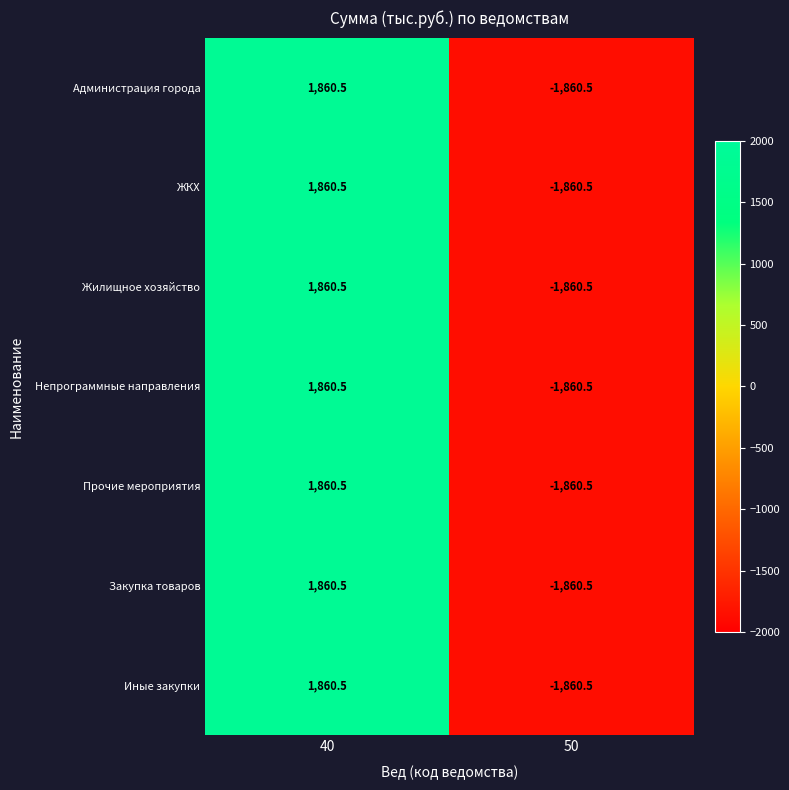

Reading left to right, list all the values displayed in this chart.

Администрация города: 40=1860.5	50=-1860.5
ЖКХ: 40=1860.5	50=-1860.5
Жилищное хозяйство: 40=1860.5	50=-1860.5
Непрограммные направления: 40=1860.5	50=-1860.5
Прочие мероприятия: 40=1860.5	50=-1860.5
Закупка товаров: 40=1860.5	50=-1860.5
Иные закупки: 40=1860.5	50=-1860.5